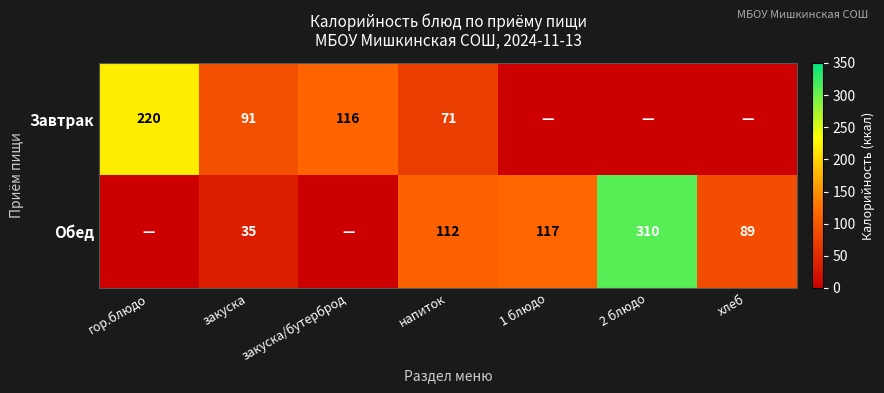

At which category is the sum across all series the highest?

2 блюдо